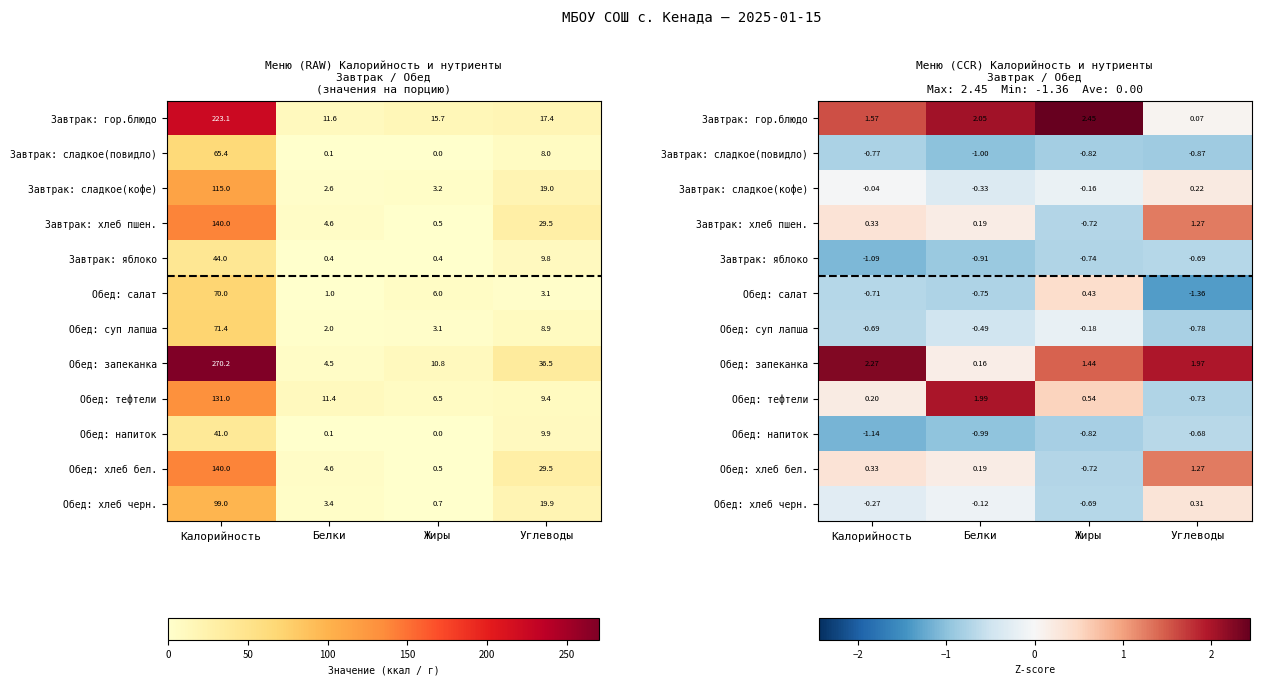

The value of Обед: суп лапша at Жиры is -0.2. True or false?

True